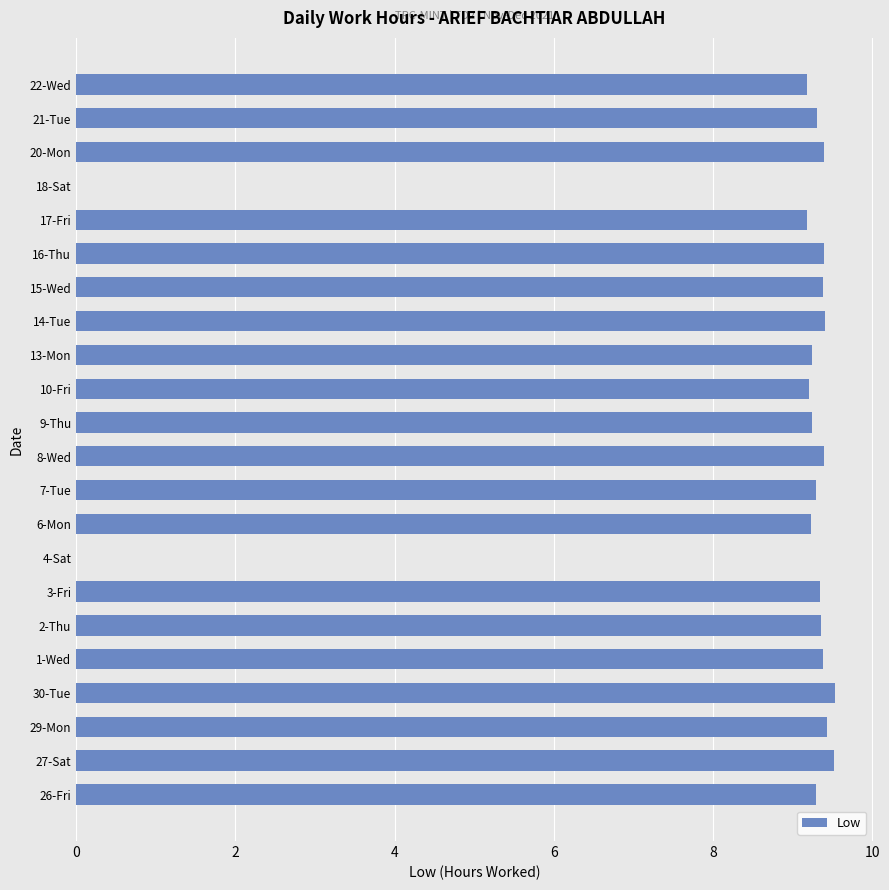

Between 4-Sat and 27-Sat, which is larger?

27-Sat